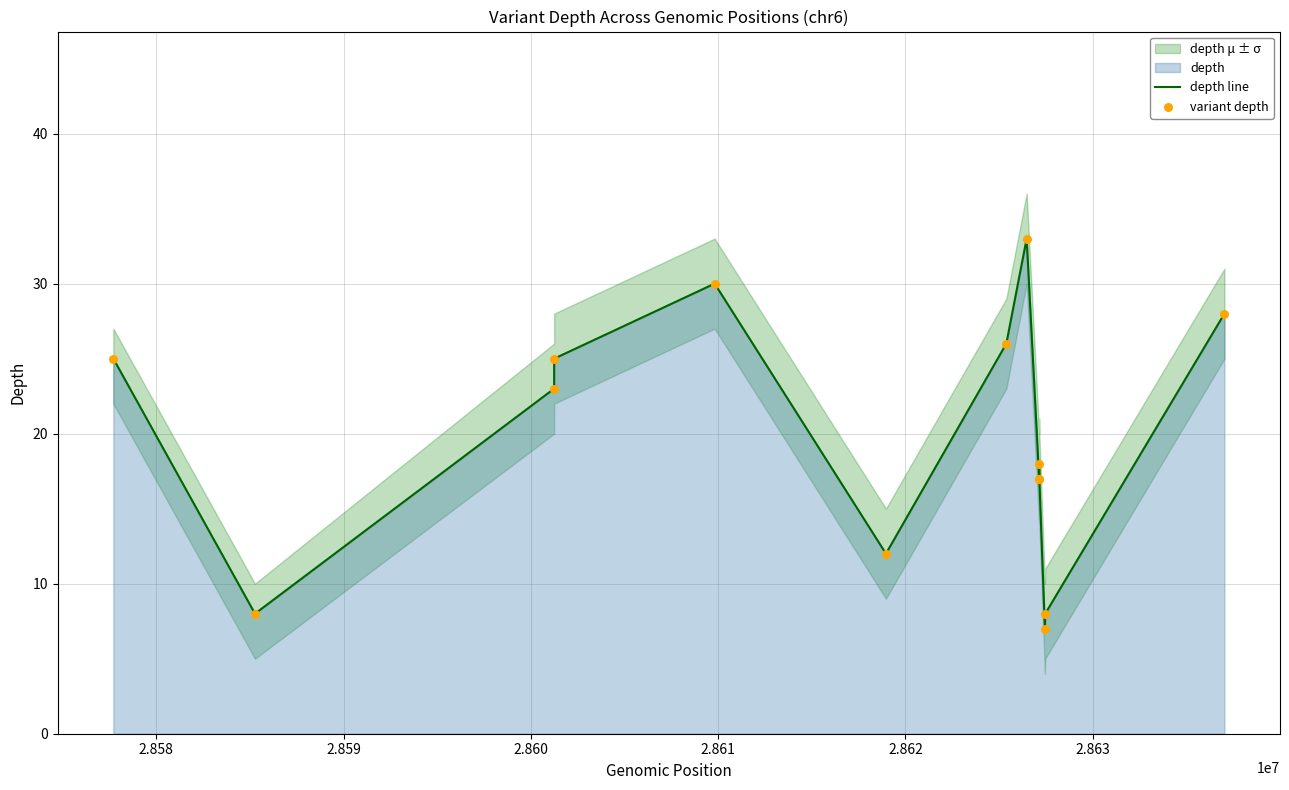

Which series has the widest spread of Y values?

depth line